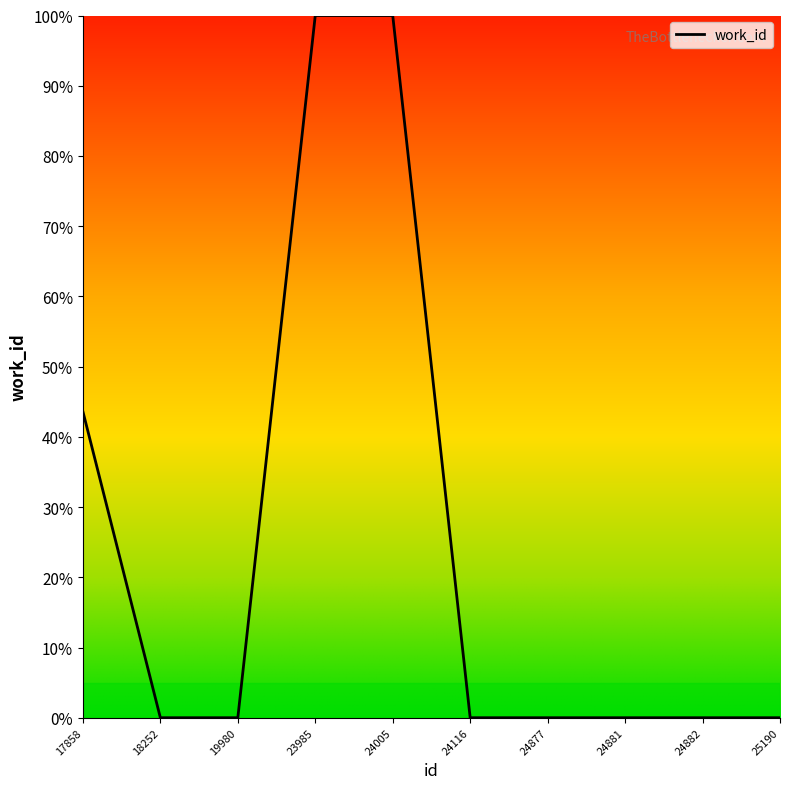

What is the maximum value shown in the chart?

100.0